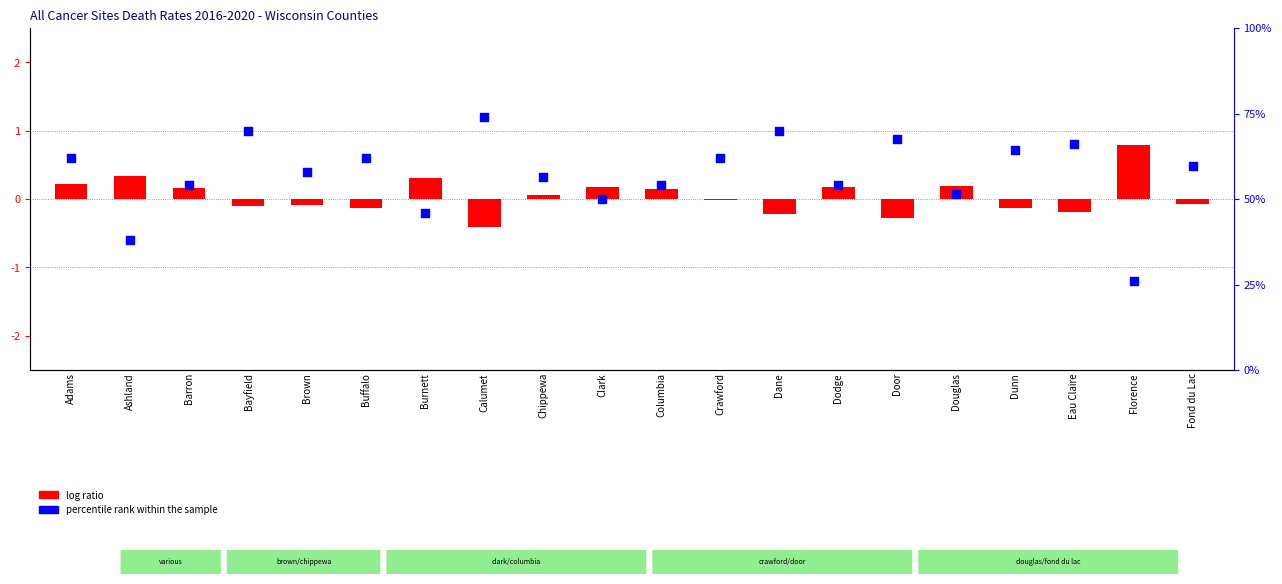

Which series has the widest spread of Y values?

percentile rank within the sample